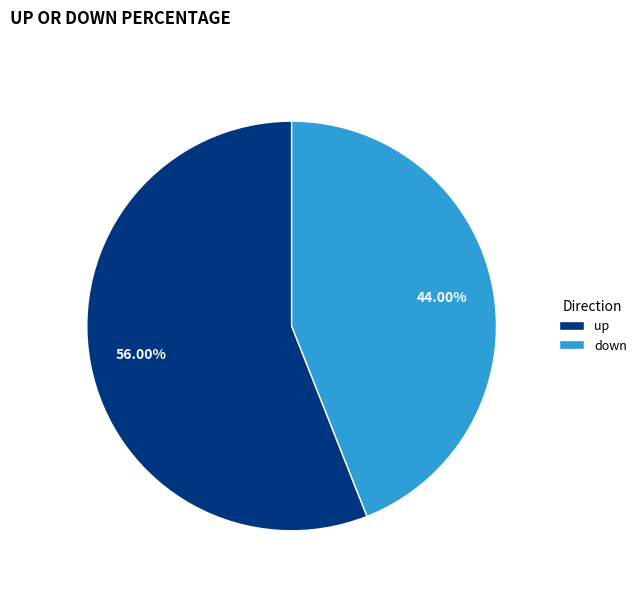

How many slices are in this pie chart?

2